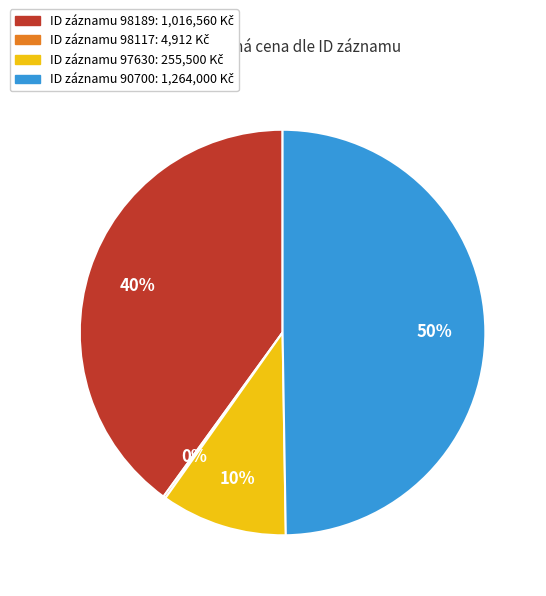

To the nearest percent, what is the average slice percentage?

25%